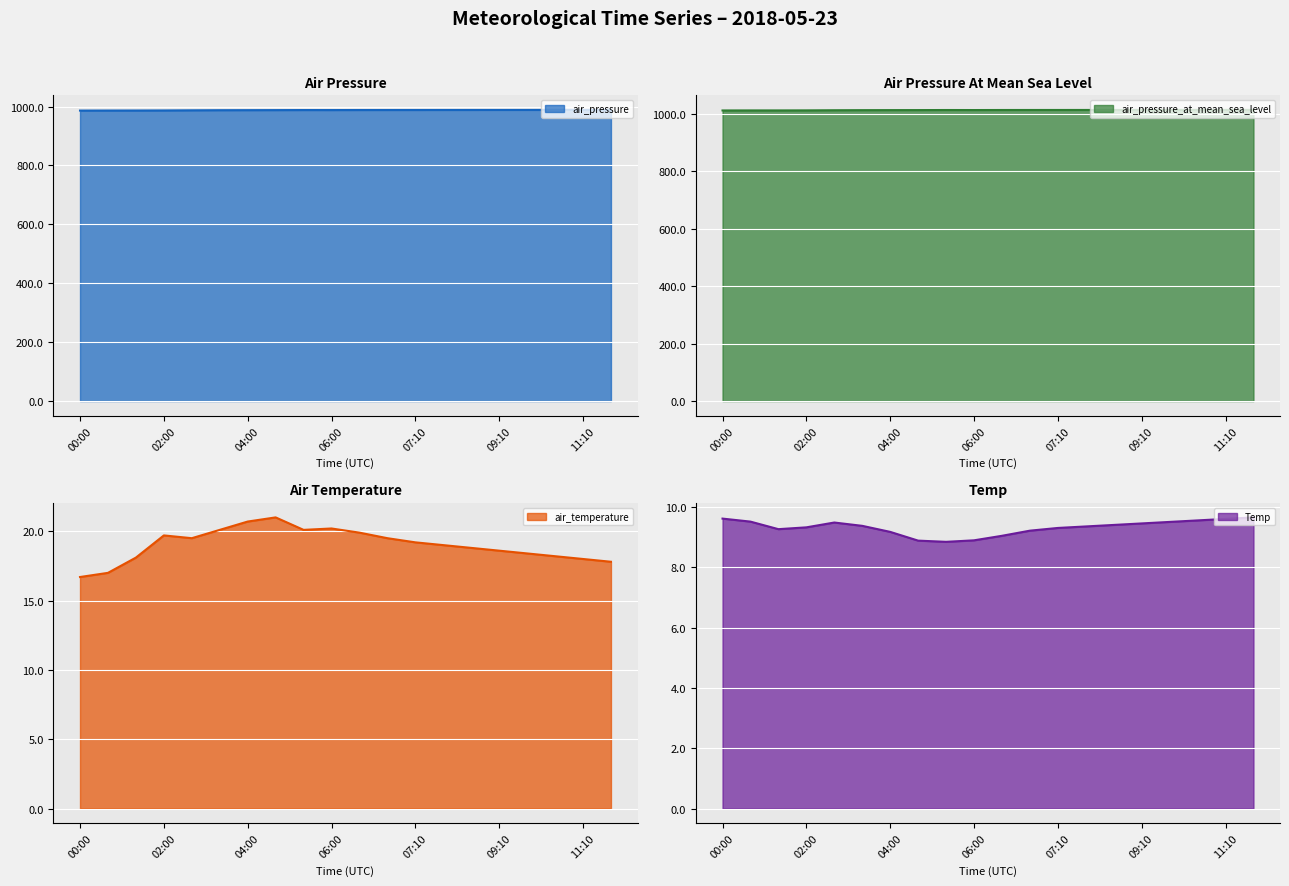

Rank the series at 04:40 from highest to lowest value.

air_pressure_at_mean_sea_level, air_pressure, air_temperature, Temp